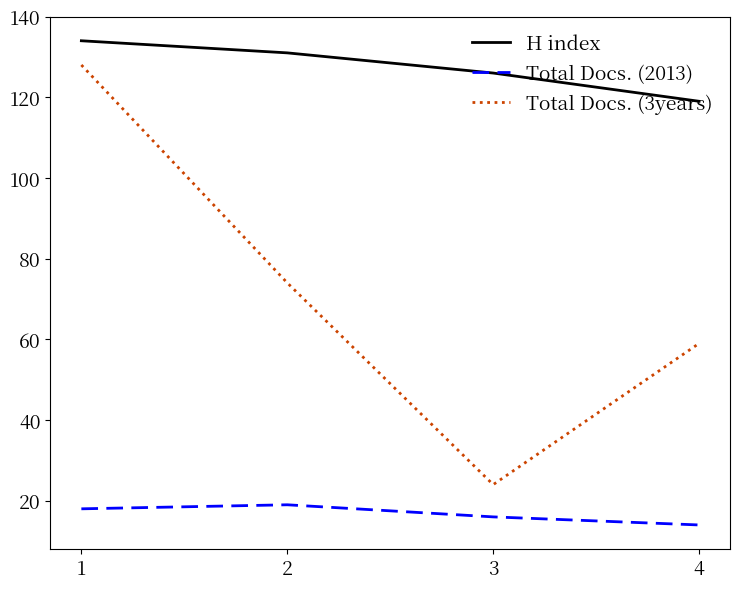

What is the spread (max minus min) of values at 3?

110